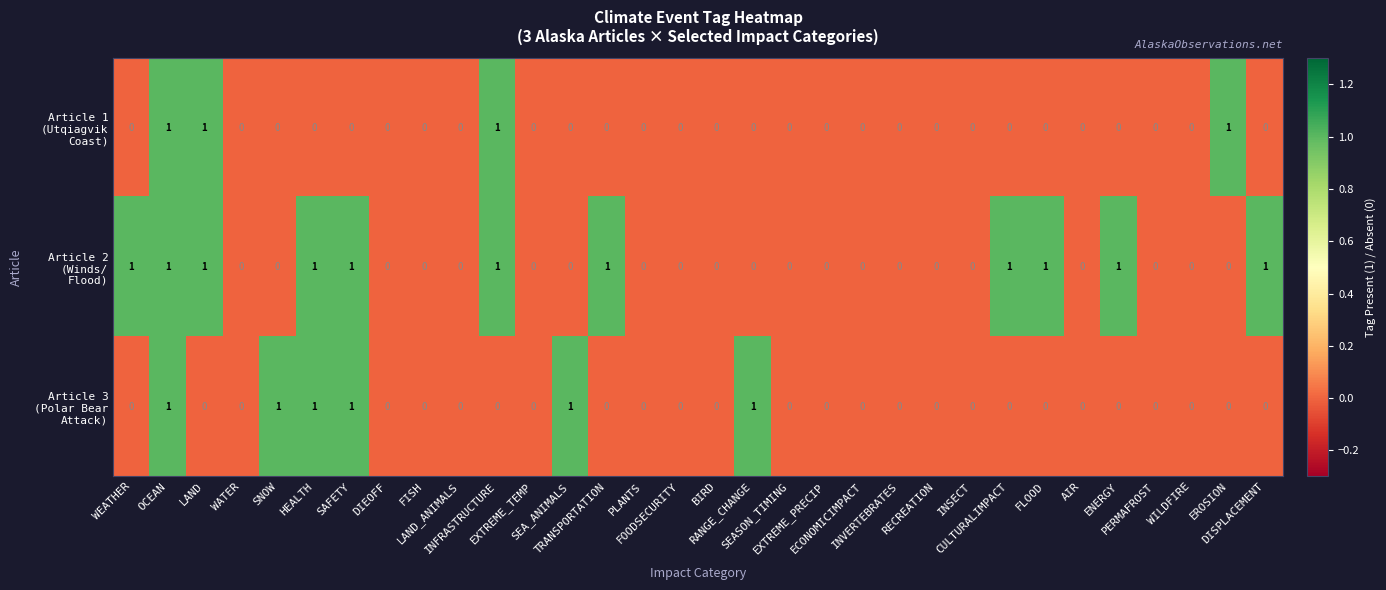

Rank the series by their average value, from highest to lowest.

Article 2 (Winds/ Flood), Article 3 (Polar Bear Attack), Article 1 (Utqiagvik Coast)